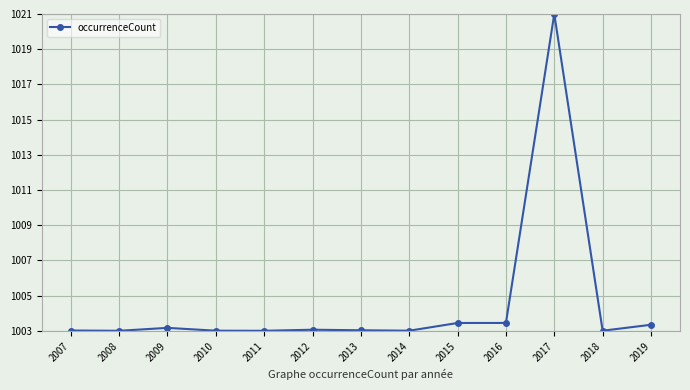

True or false: the data has more than 1 interior local peaks.

True